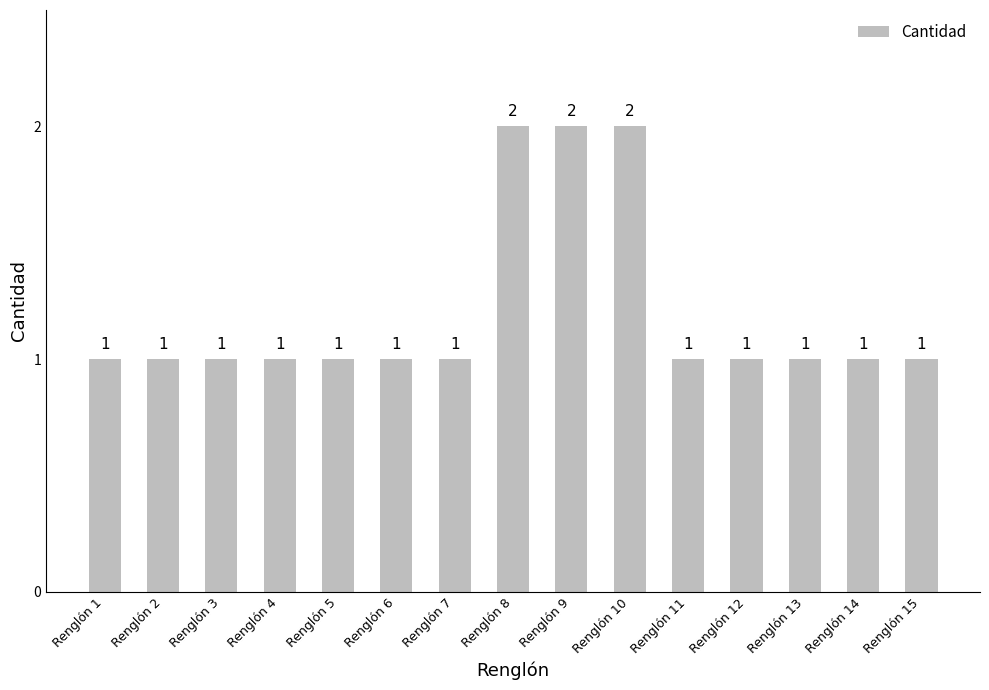

How many distinct data groups are displayed?

1